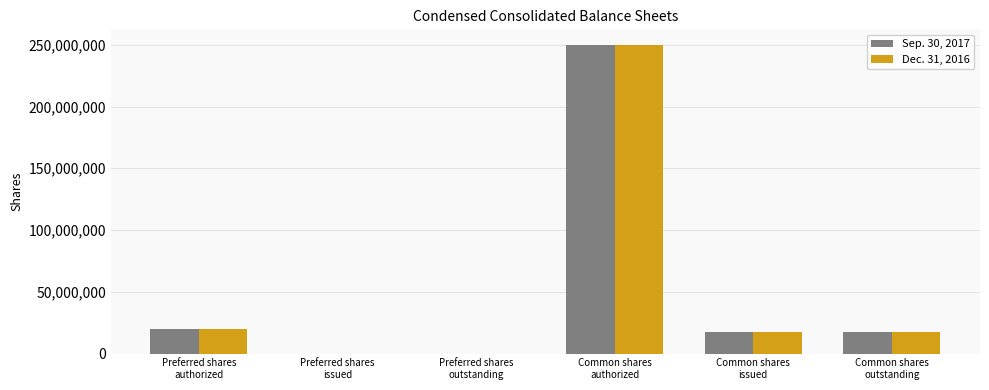

Are the bars horizontal?

No